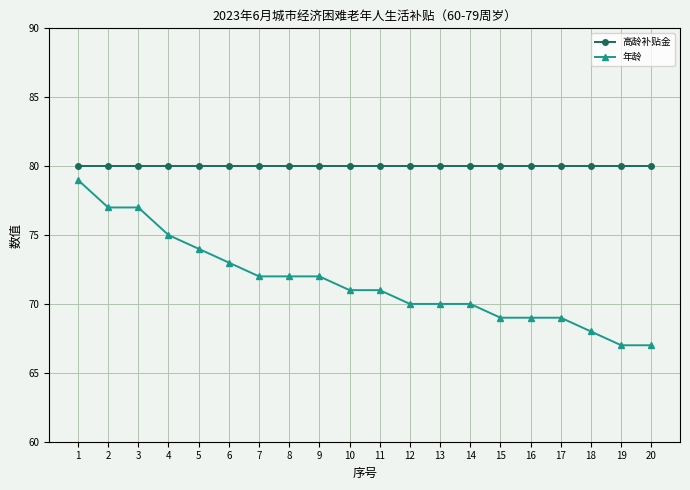

True or false: 高龄补贴金 and 年龄 intersect in this chart.

False